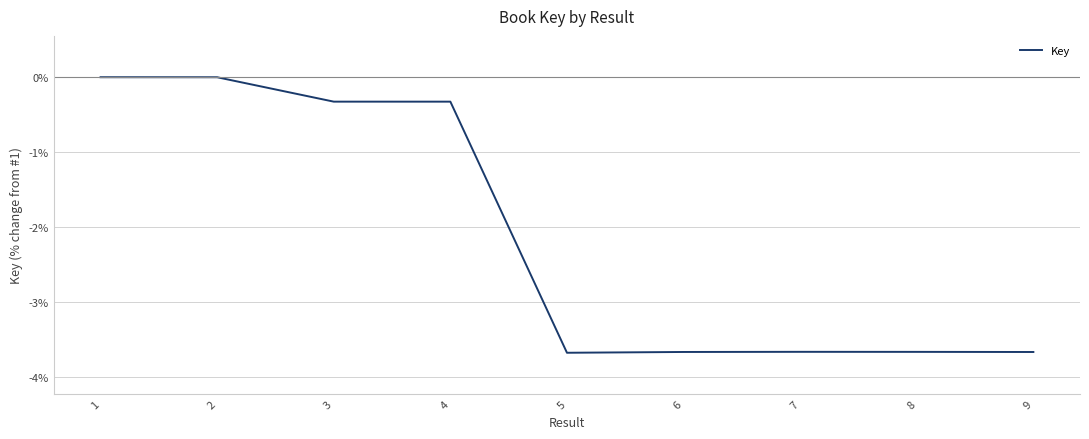

What is the minimum value shown in the chart?

-3.7